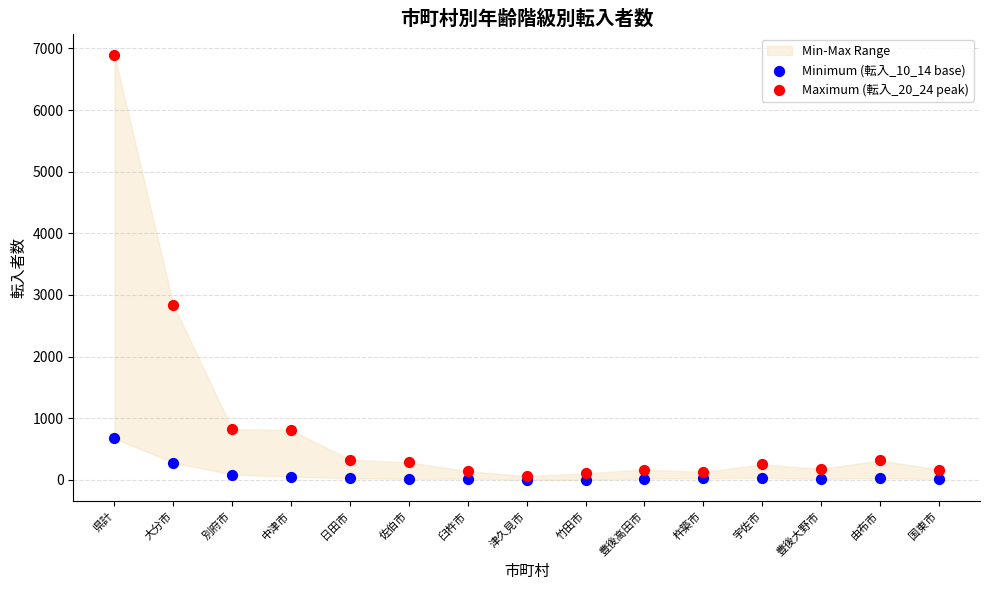

Across all series, what Y value is closest to 3449?

2841